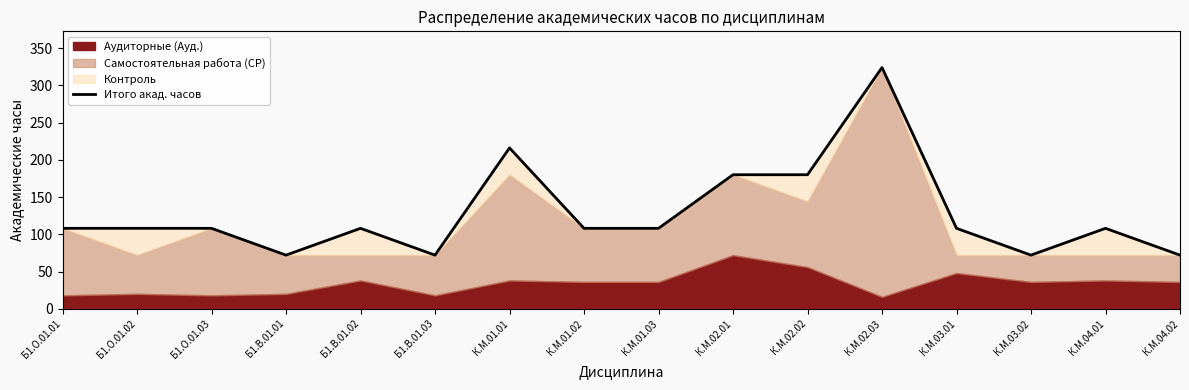

What is the label of the 7th point from the left?

К.М.01.01